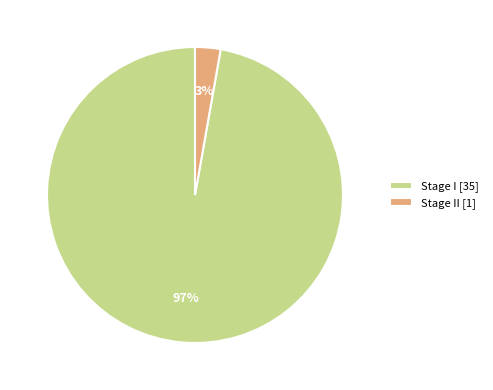

How many slices are in this pie chart?

2